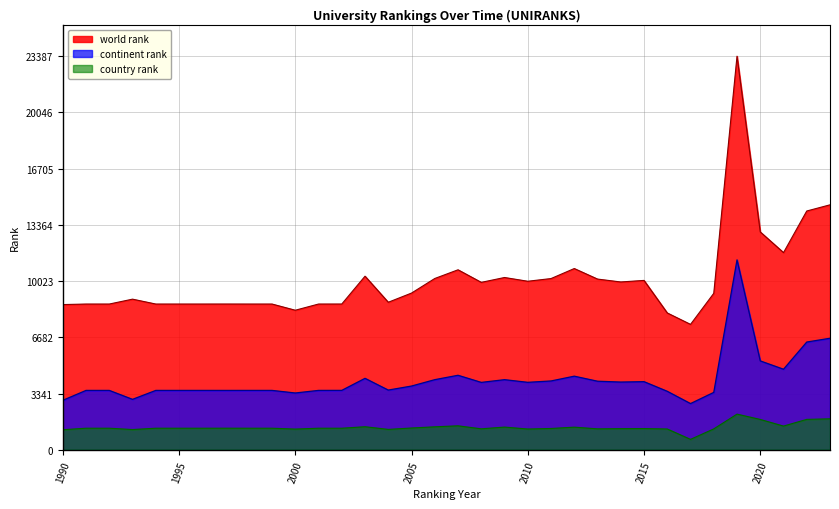

What is the sum of the world rank values at 2003 and 1995?

18973